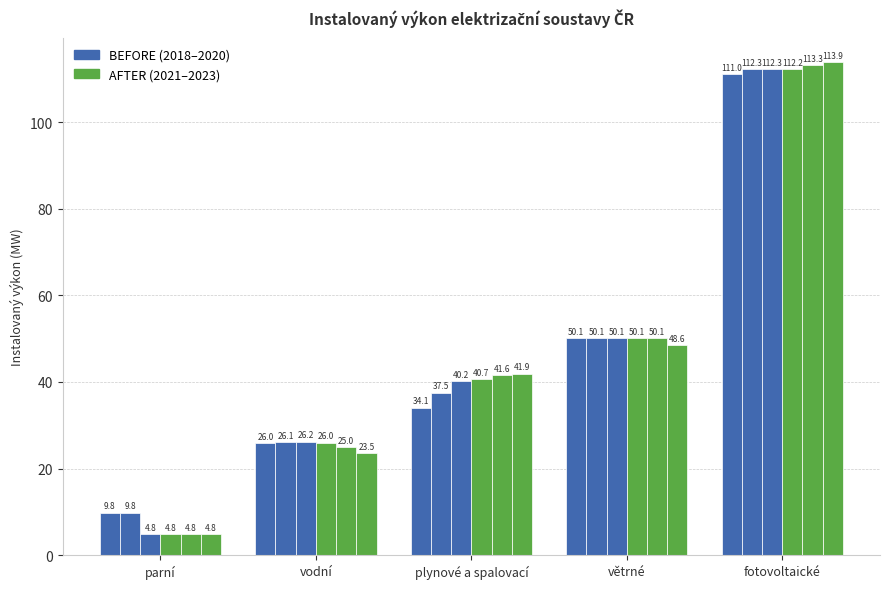

Which label corresponds to the largest value in the chart?

fotovoltaické